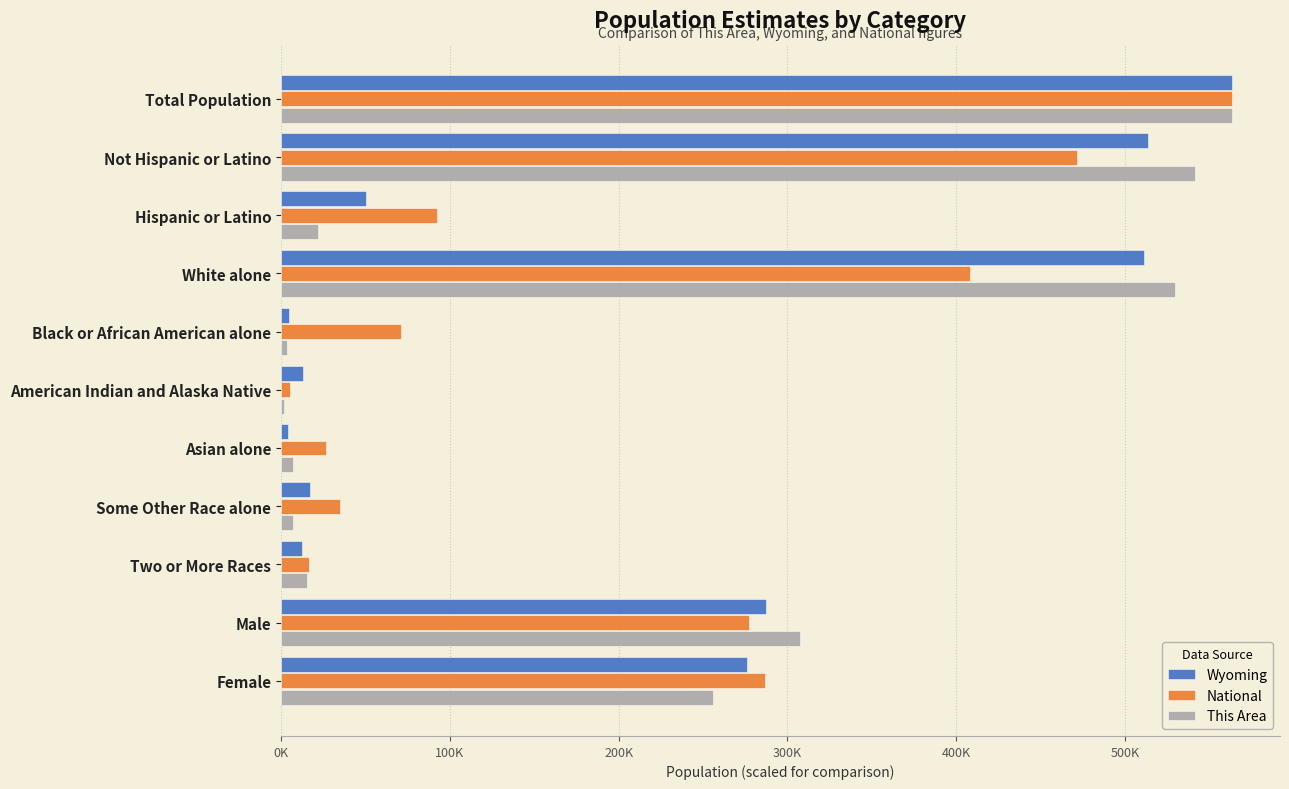

What are all the series names shown in the legend?

Wyoming, National, This Area